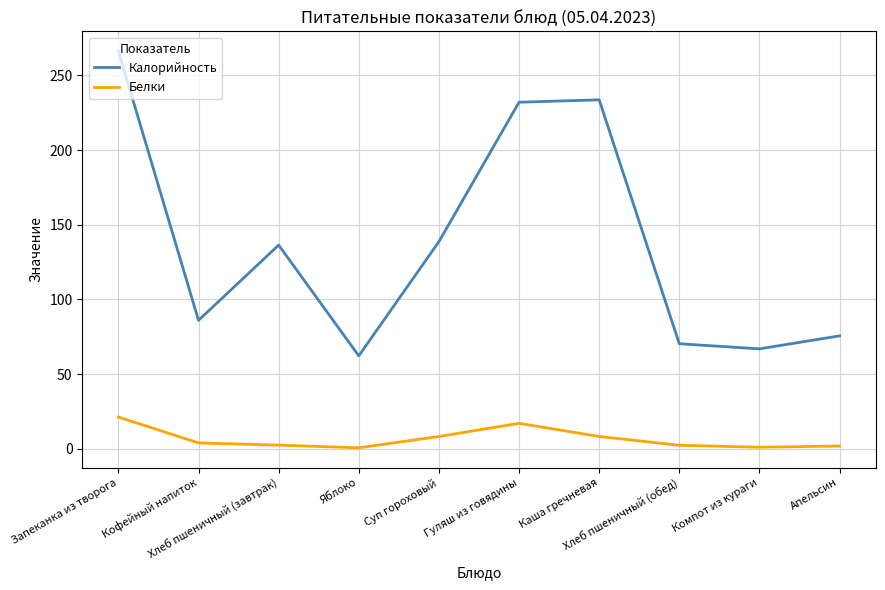

What is the total value across all series at Суп гороховый?

146.9